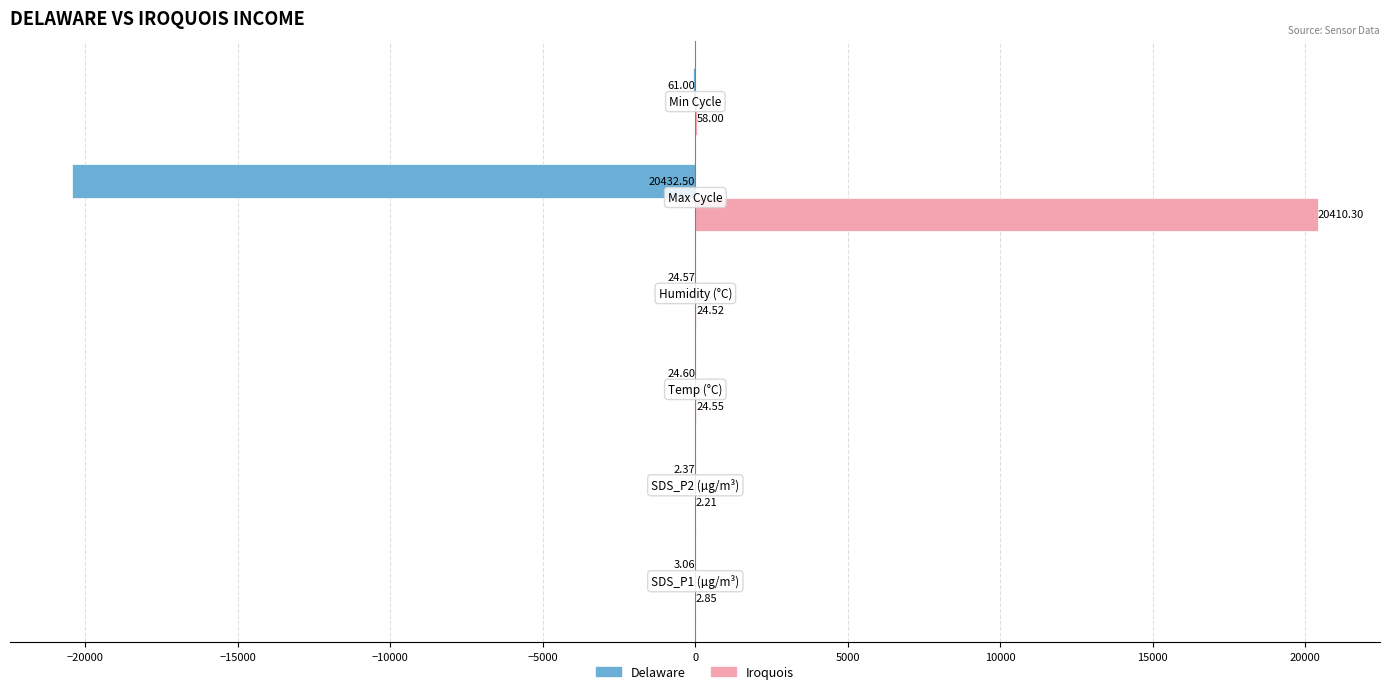

Which series has the largest total across all categories?

Iroquois